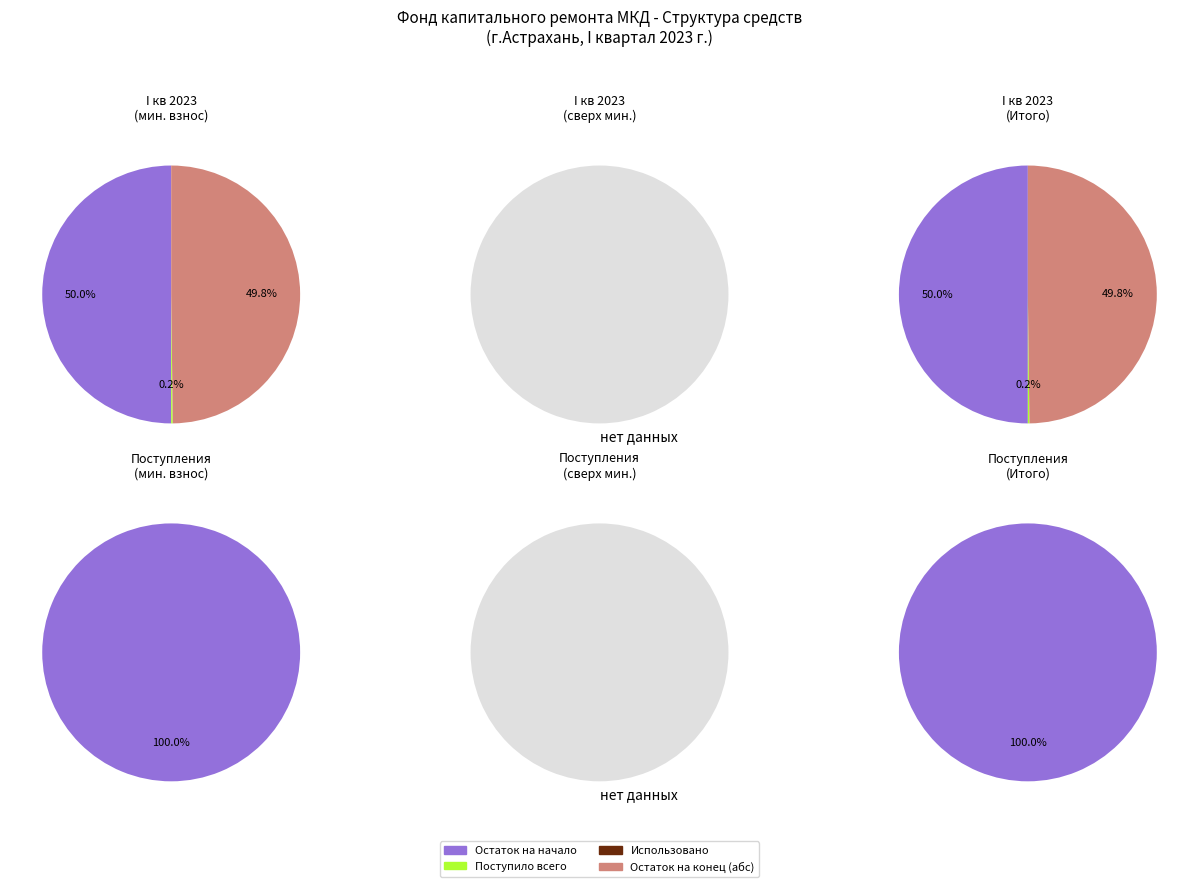

Combined, do 2 and 1 account for over 50%?

No